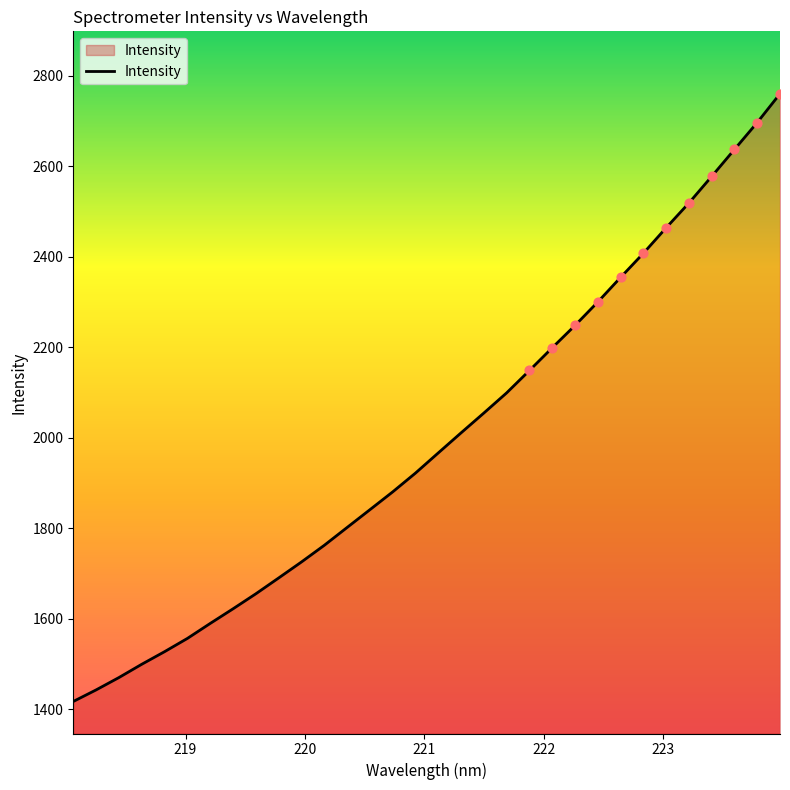

What is the difference between the maximum and minimum values?

1343.8